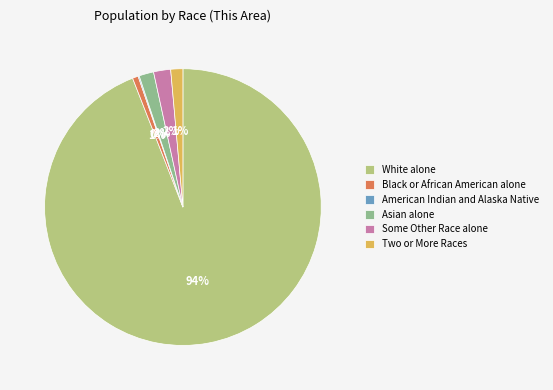

To the nearest percent, what is the average slice percentage?

17%